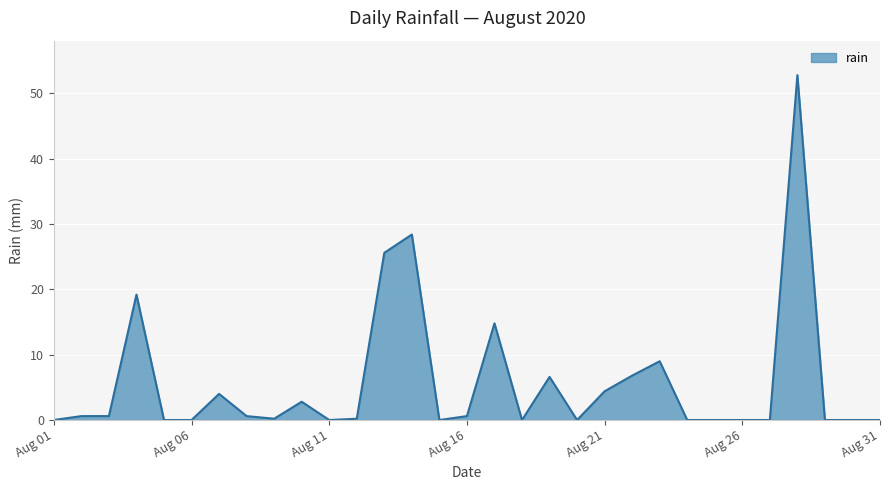

What is the maximum value shown in the chart?

52.8